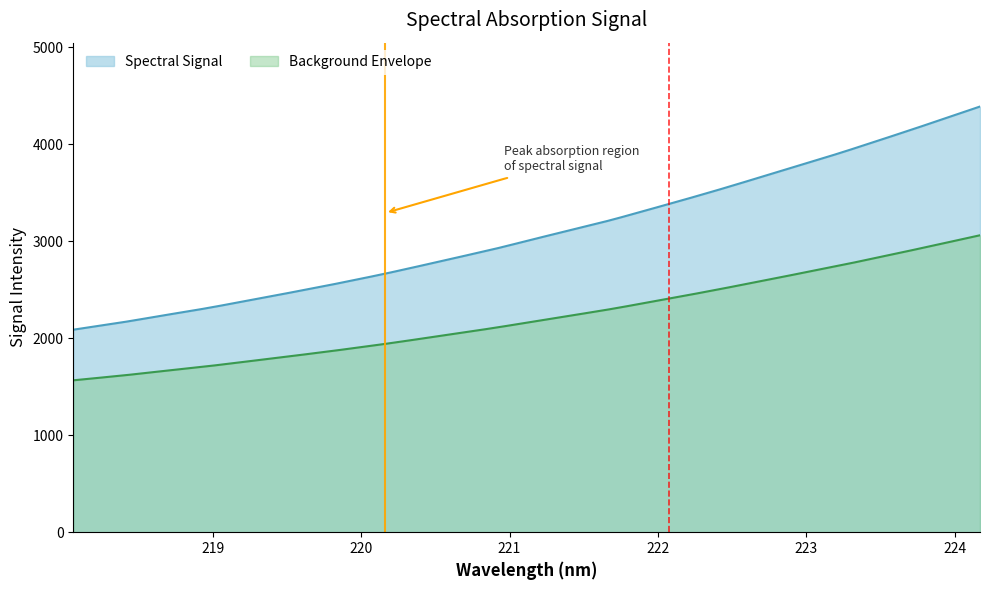

What is the change in value from 218.6332 to 220.7354?

+636.0